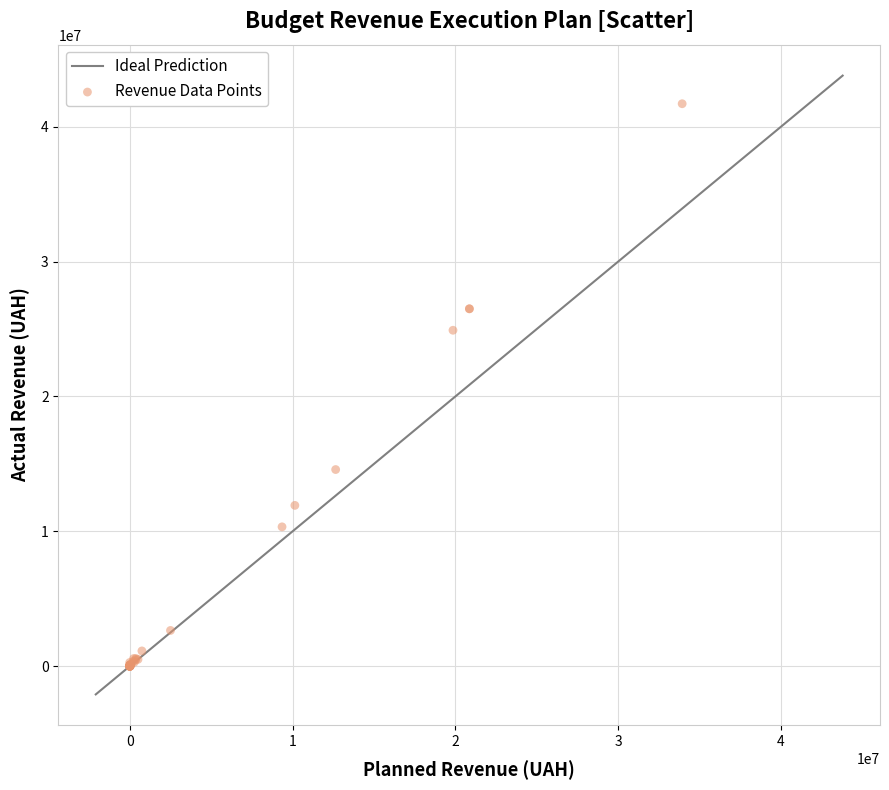

What Y value in the scatter plot is closest to 20851438?

24909942.0